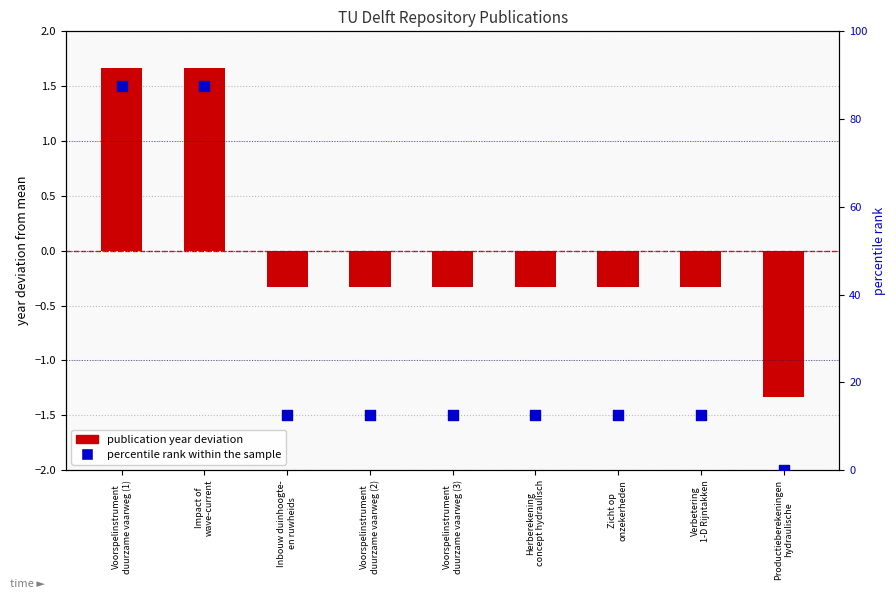

Which series contains the lowest Y value?

publication year (deviation from mean)